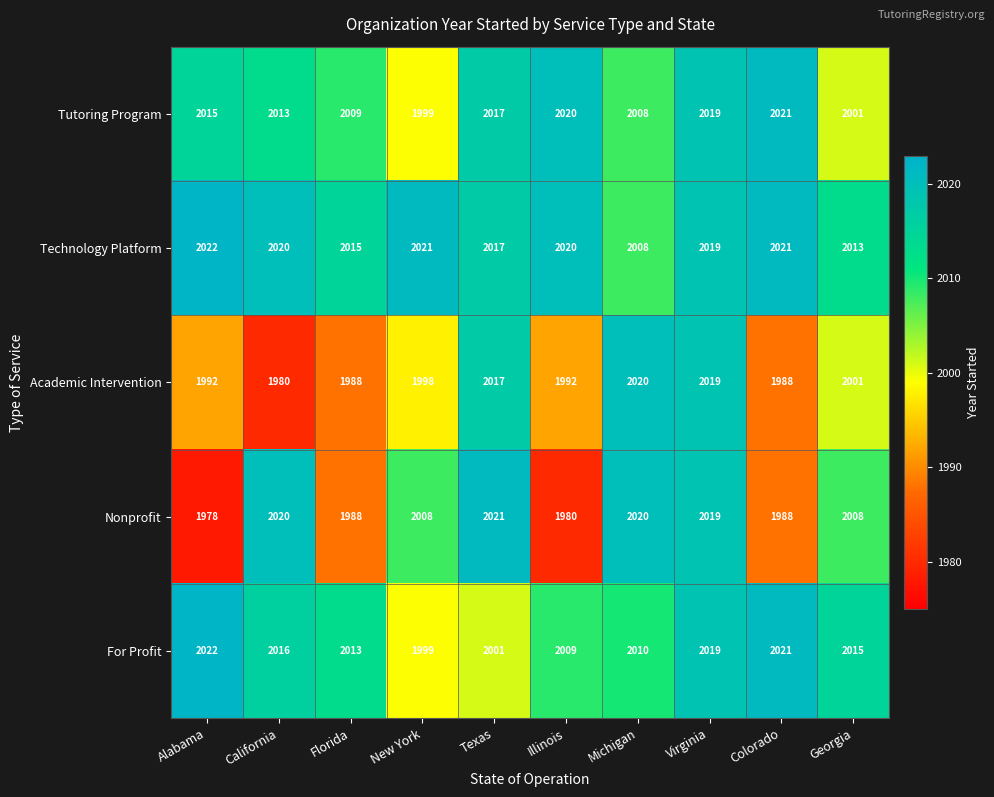

What is the sum of all Academic Intervention values?

19995